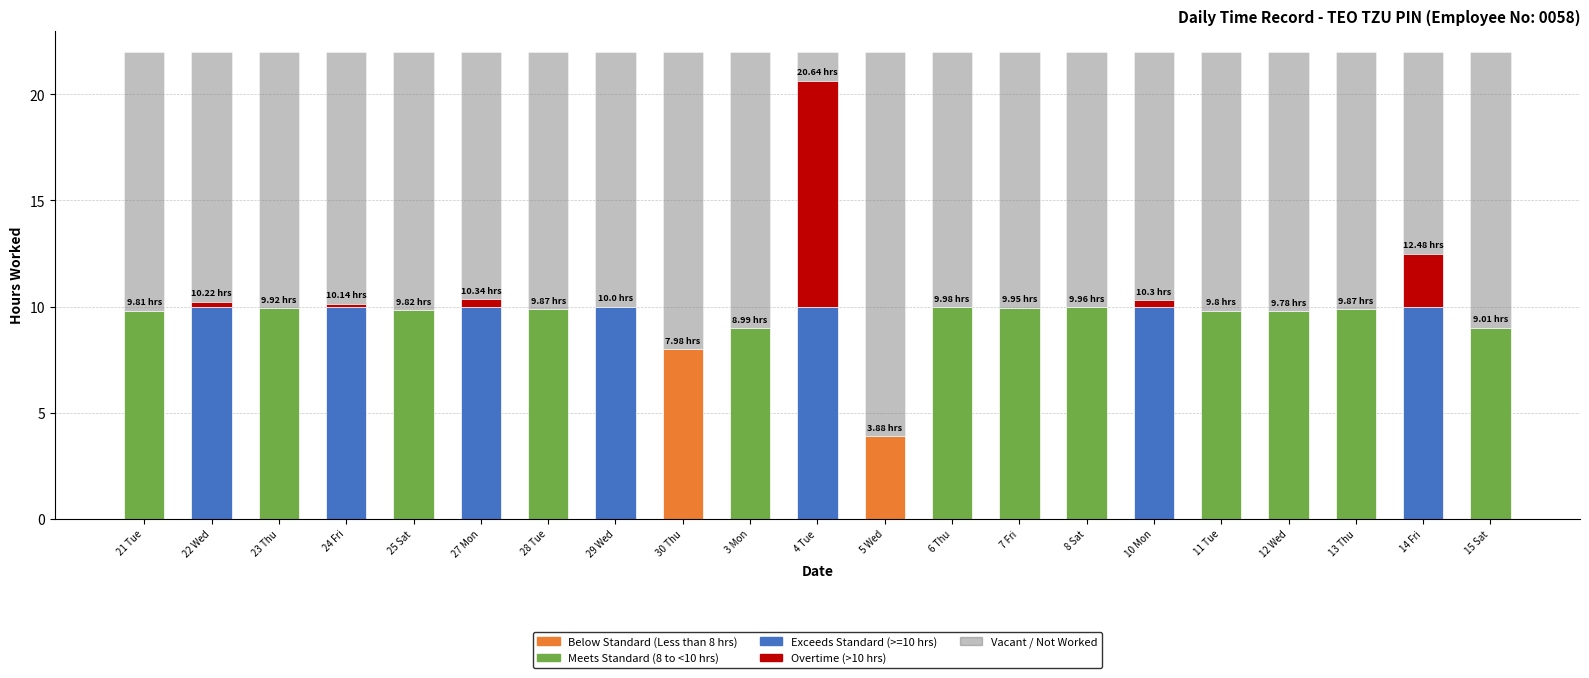

What is the total value across all series at 5 Wed?

22.0